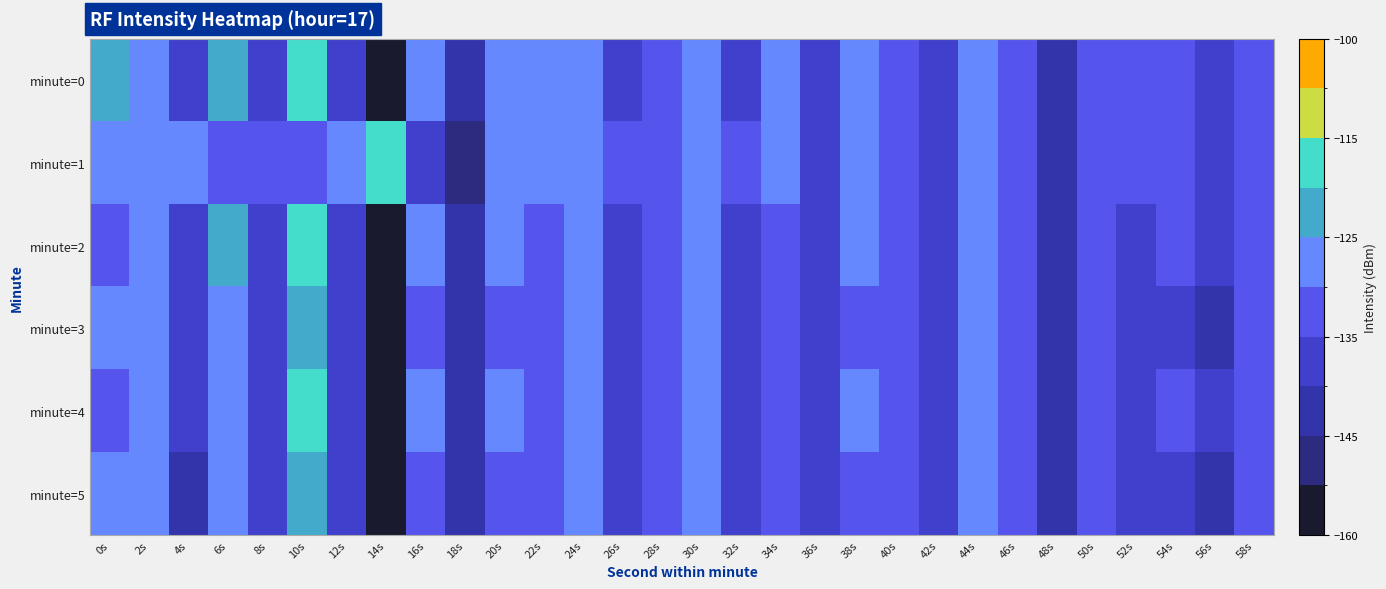

Reading right to left, transcribe all the data shown in this chart.

minute=0: 58s=-132.8	56s=-138.6	54s=-133.7	52s=-134.4	50s=-132.4	48s=-142.1	46s=-132.7	44s=-127.3	42s=-136.4	40s=-131.7	38s=-128.1	36s=-135.5	34s=-130.0	32s=-135.7	30s=-128.0	28s=-131.3	26s=-137.0	24s=-127.6	22s=-129.6	20s=-128.3	18s=-142.6	16s=-128.2	14s=-151.4	12s=-136.3	10s=-118.8	8s=-136.9	6s=-123.8	4s=-137.4	2s=-126.9	0s=-124.6
minute=1: 58s=-133.0	56s=-139.0	54s=-134.0	52s=-135.0	50s=-132.0	48s=-141.0	46s=-133.0	44s=-128.0	42s=-137.0	40s=-132.0	38s=-129.0	36s=-136.0	34s=-128.0	32s=-134.0	30s=-129.0	28s=-131.0	26s=-135.0	24s=-127.0	22s=-130.0	20s=-128.0	18s=-145.1	16s=-135.3	14s=-119.0	12s=-126.1	10s=-133.8	8s=-130.6	6s=-131.2	4s=-129.6	2s=-126.9	0s=-129.2
minute=2: 58s=-133.8	56s=-139.6	54s=-134.7	52s=-135.4	50s=-133.4	48s=-143.1	46s=-133.7	44s=-128.3	42s=-137.4	40s=-132.7	38s=-129.1	36s=-136.5	34s=-131.0	32s=-136.7	30s=-129.0	28s=-132.3	26s=-137.9	24s=-128.6	22s=-130.5	20s=-129.3	18s=-143.6	16s=-129.2	14s=-152.4	12s=-137.3	10s=-119.8	8s=-137.9	6s=-124.8	4s=-138.5	2s=-127.2	0s=-130.1
minute=3: 58s=-134.8	56s=-140.6	54s=-135.7	52s=-136.4	50s=-134.4	48s=-144.1	46s=-134.7	44s=-129.3	42s=-138.4	40s=-133.7	38s=-130.1	36s=-137.5	34s=-132.0	32s=-137.7	30s=-130.0	28s=-133.3	26s=-138.9	24s=-129.6	22s=-131.6	20s=-130.4	18s=-144.6	16s=-130.2	14s=-153.4	12s=-138.3	10s=-120.8	8s=-138.9	6s=-125.8	4s=-139.4	2s=-128.8	0s=-125.6
minute=4: 58s=-133.8	56s=-139.6	54s=-134.7	52s=-135.4	50s=-133.4	48s=-143.1	46s=-133.7	44s=-128.3	42s=-137.4	40s=-132.7	38s=-129.1	36s=-136.5	34s=-131.0	32s=-136.7	30s=-129.0	28s=-132.3	26s=-137.9	24s=-128.6	22s=-130.5	20s=-129.3	18s=-143.6	16s=-129.2	14s=-152.4	12s=-137.3	10s=-119.8	8s=-137.9	6s=-125.8	4s=-139.4	2s=-128.9	0s=-131.5
minute=5: 58s=-134.8	56s=-140.6	54s=-135.7	52s=-136.4	50s=-134.4	48s=-144.1	46s=-134.7	44s=-129.3	42s=-138.4	40s=-133.7	38s=-130.1	36s=-137.5	34s=-132.0	32s=-137.7	30s=-130.0	28s=-133.3	26s=-138.9	24s=-129.6	22s=-131.6	20s=-130.4	18s=-144.6	16s=-130.2	14s=-153.4	12s=-138.3	10s=-120.8	8s=-138.9	6s=-126.8	4s=-140.4	2s=-129.9	0s=-126.6